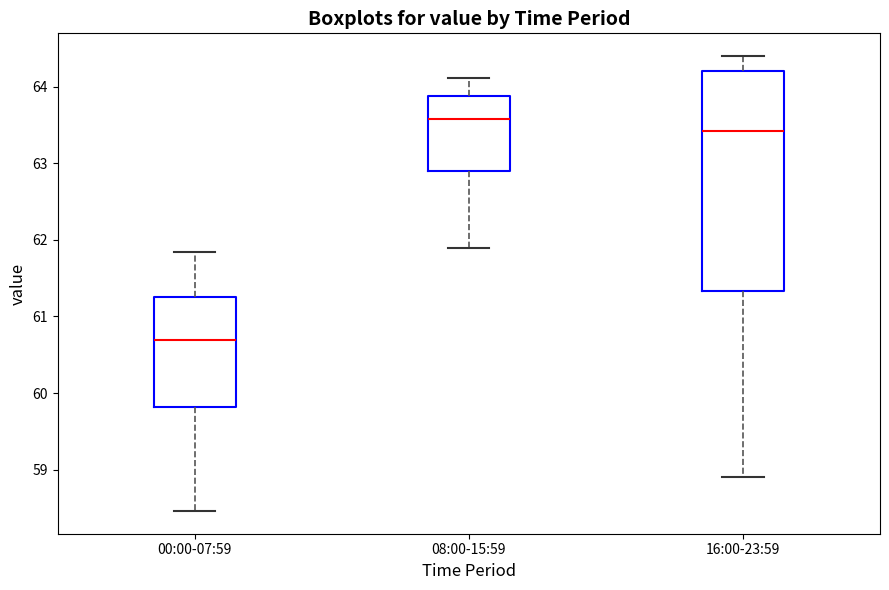

Reading left to right, read every box against the y-axis: the position of its median line, the range the box covers, and the ends of its whiskers. The values are not printed on the chart, so give them approximately, as read against the axis.

00:00-07:59: median 60.7, box 59.8 to 61.3, whiskers 58.5 to 61.8
08:00-15:59: median 63.6, box 62.9 to 63.9, whiskers 61.9 to 64.1
16:00-23:59: median 63.4, box 61.3 to 64.2, whiskers 58.9 to 64.4